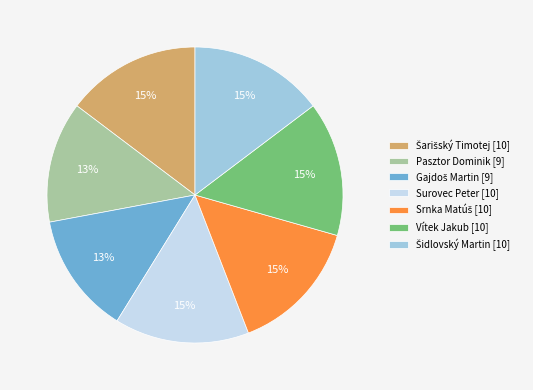

What is the ratio of the value at Vítek Jakub to the value at Surovec Peter?

1.0